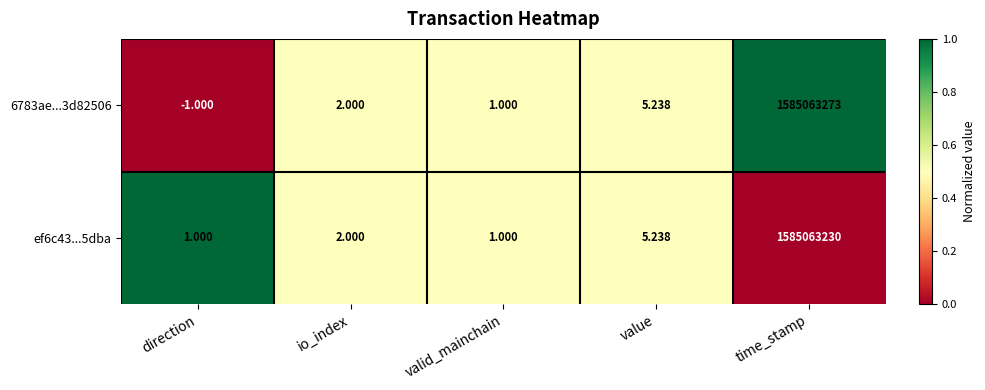

Rank the categories by 6783ae...3d82506 value from highest to lowest.

time_stamp, value, io_index, valid_mainchain, direction